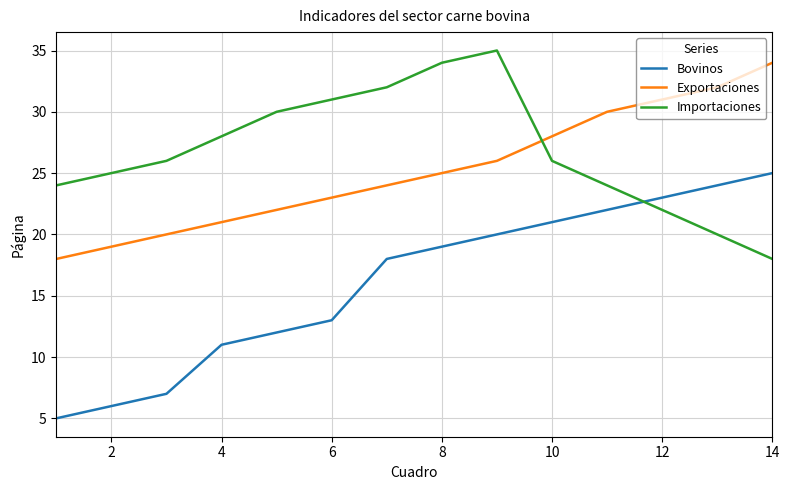

What is the difference between the maximum and minimum values in the Importaciones series?

17